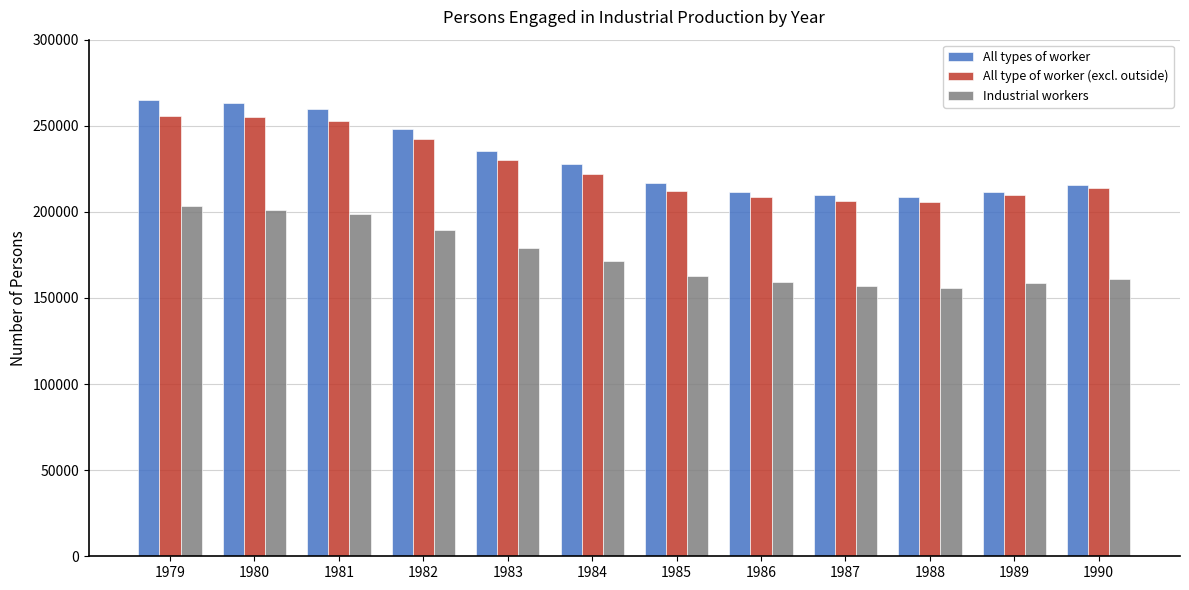

What is the minimum value for All type of worker (excl. outside)?

205831